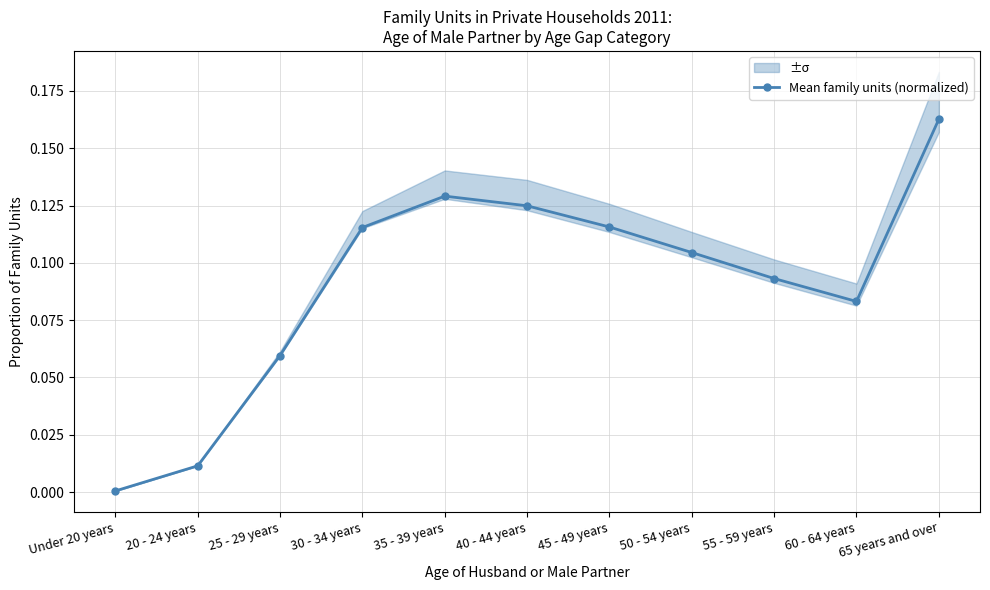

Rank the categories by value from lowest to highest.

Under 20 years, 20 - 24 years, 25 - 29 years, 60 - 64 years, 55 - 59 years, 50 - 54 years, 30 - 34 years, 45 - 49 years, 40 - 44 years, 35 - 39 years, 65 years and over